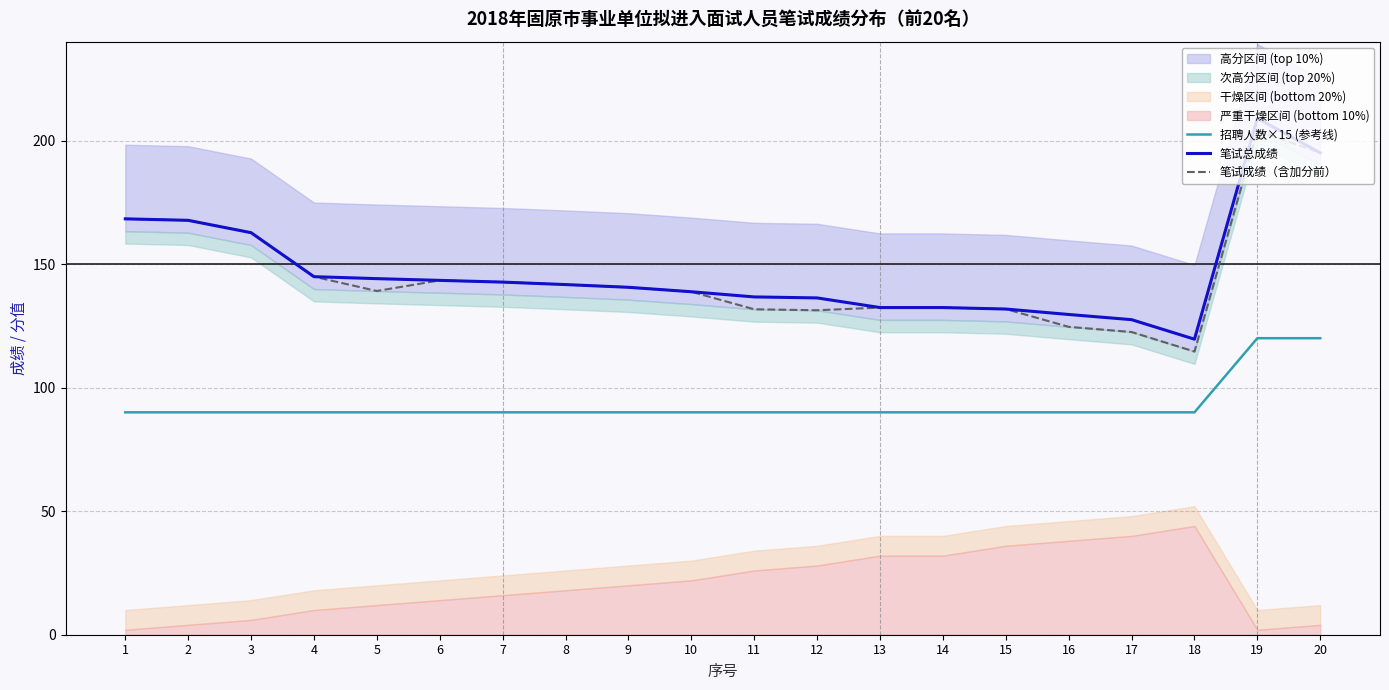

True or false: 笔试成绩（含加分前） and 笔试总成绩 intersect in this chart.

False